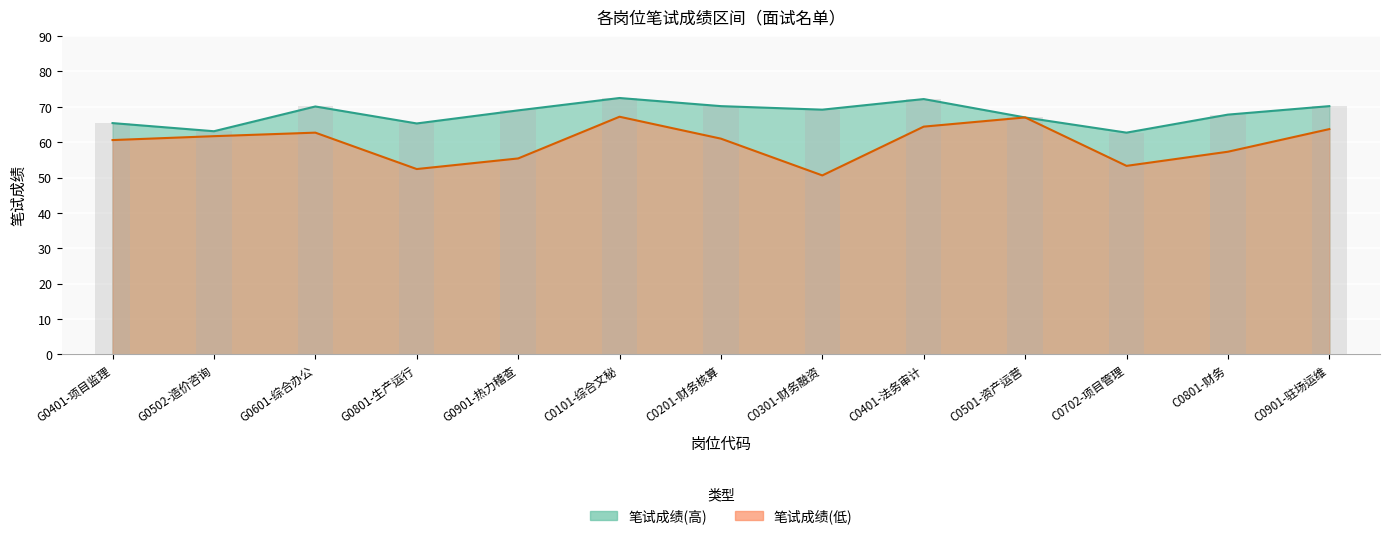

What is the total value across all series at C0702-项目管理?

116.0